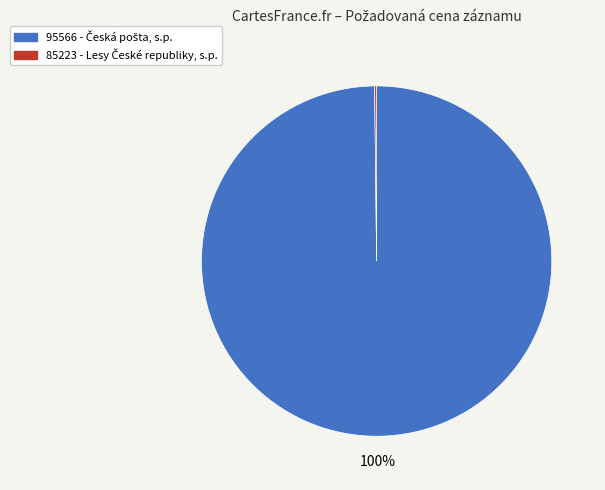

Which category has the biggest portion of the pie?

95566